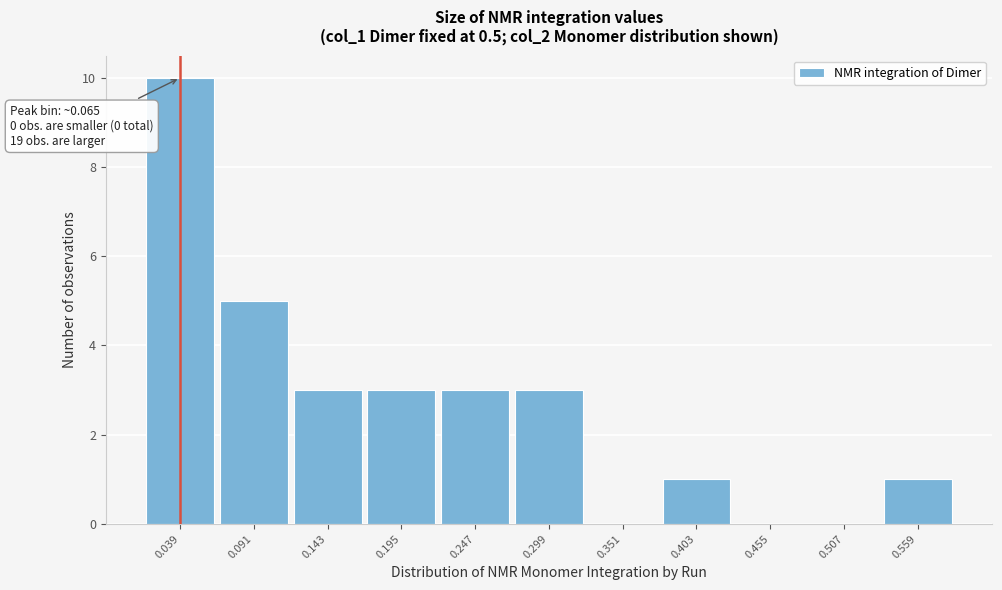

Reading left to right, extract all data points from this chart.

0.039=10	0.091=5	0.143=3	0.195=3	0.247=3	0.299=3	0.351=0	0.403=1	0.455=0	0.507=0	0.559=1